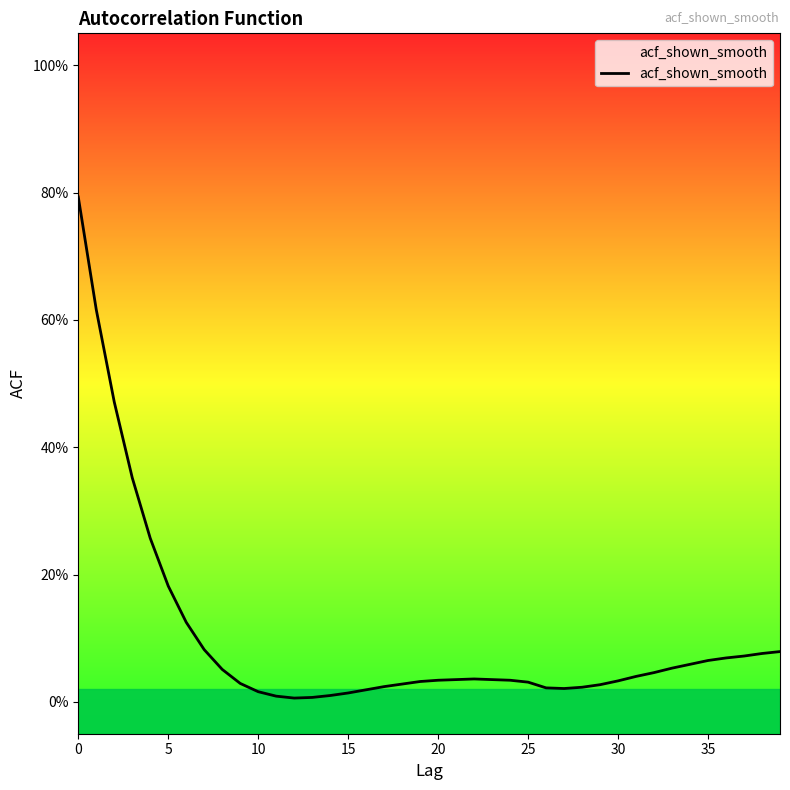

What is the label of the 13th point from the right?

27